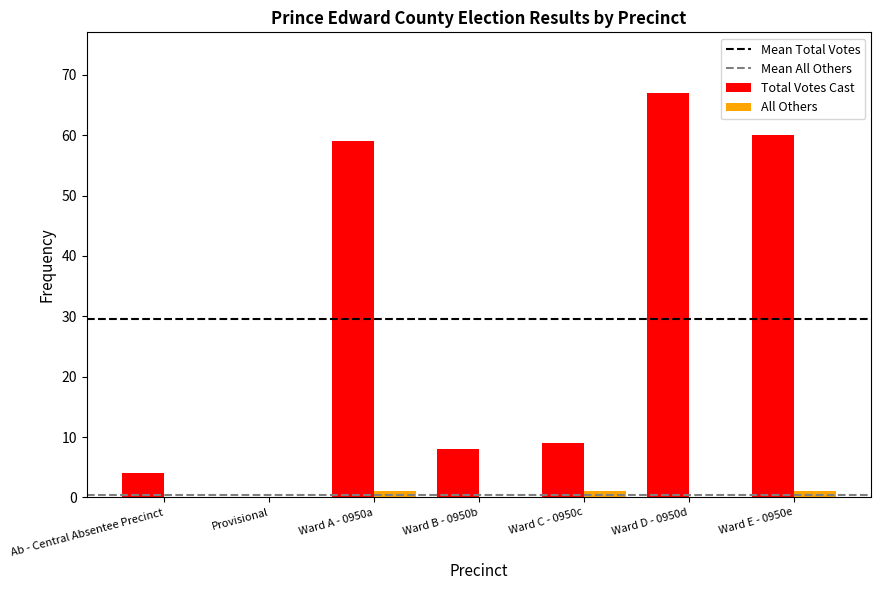

What is the average value of the Total Votes Cast series?

30